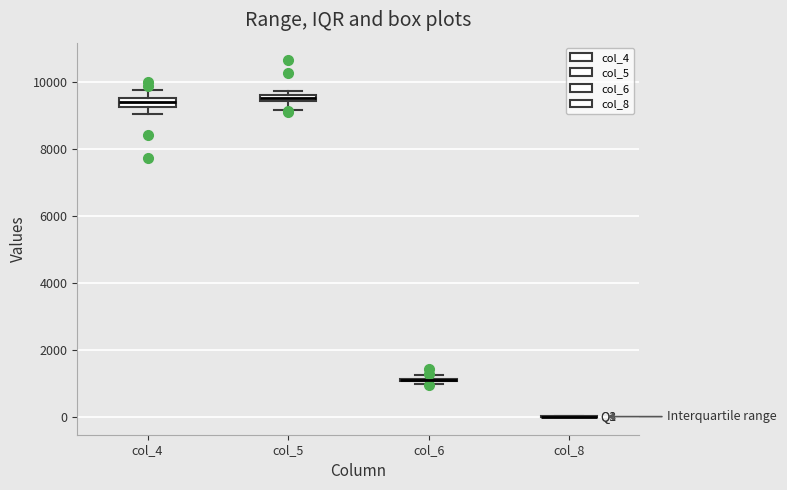

Where is the lower edge of the box for col_5 on the y-axis? The values are not printed on the chart, so give them approximately, as read against the axis.

9400